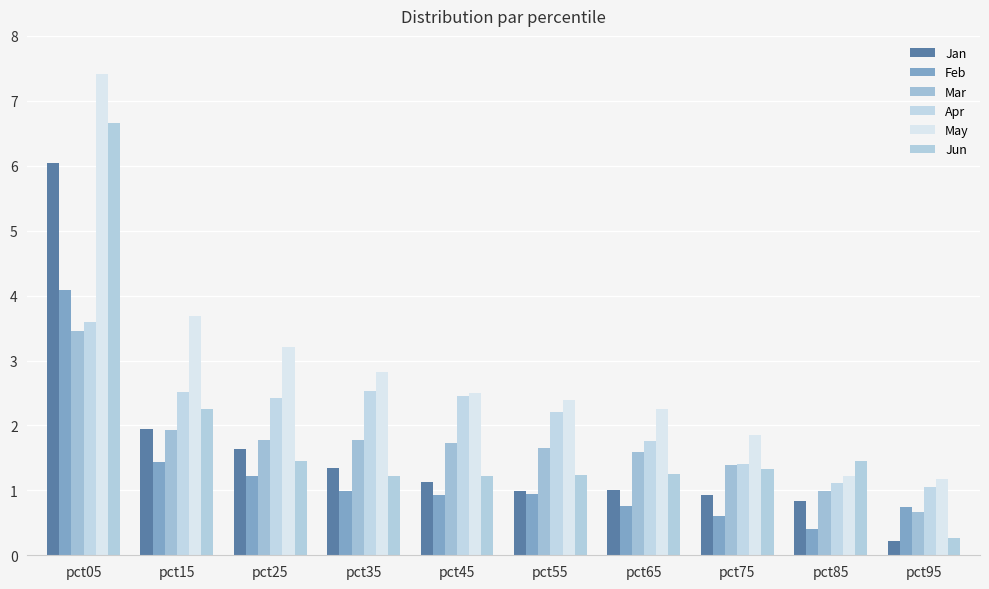

What is the minimum value for Feb?

0.4